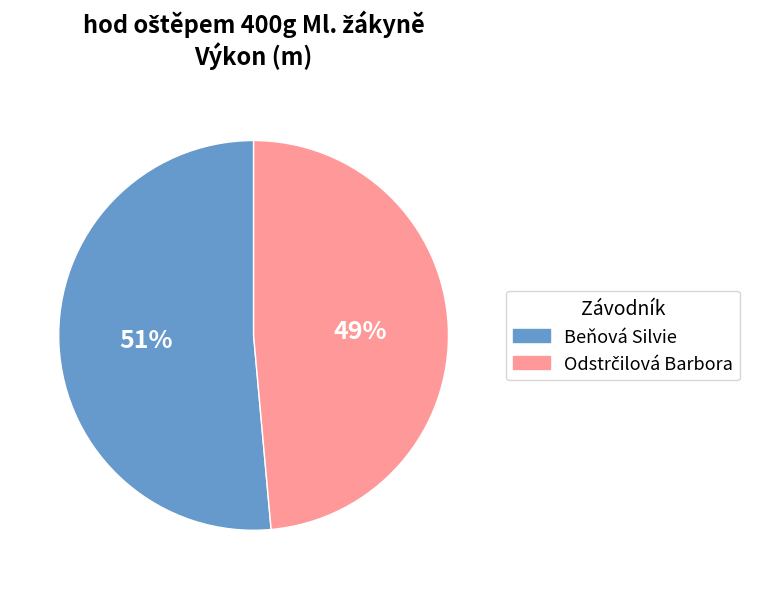

To the nearest percent, what portion does Beňová Silvie represent?

51%